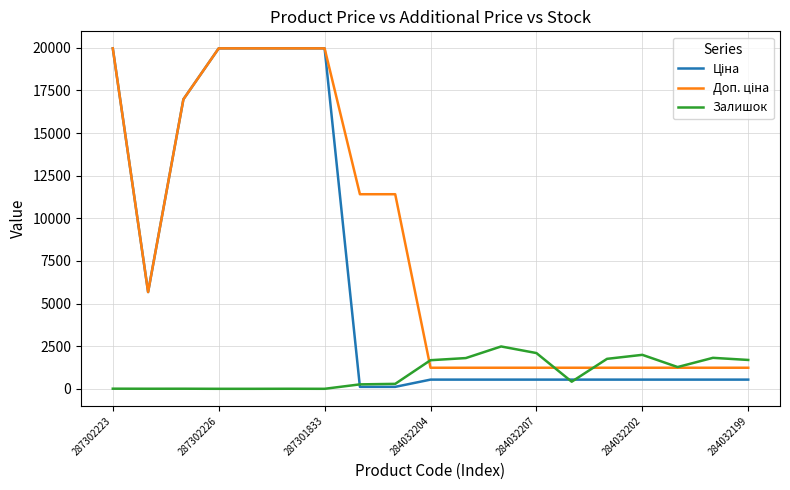

What is the maximum value shown in the chart?

19964.2